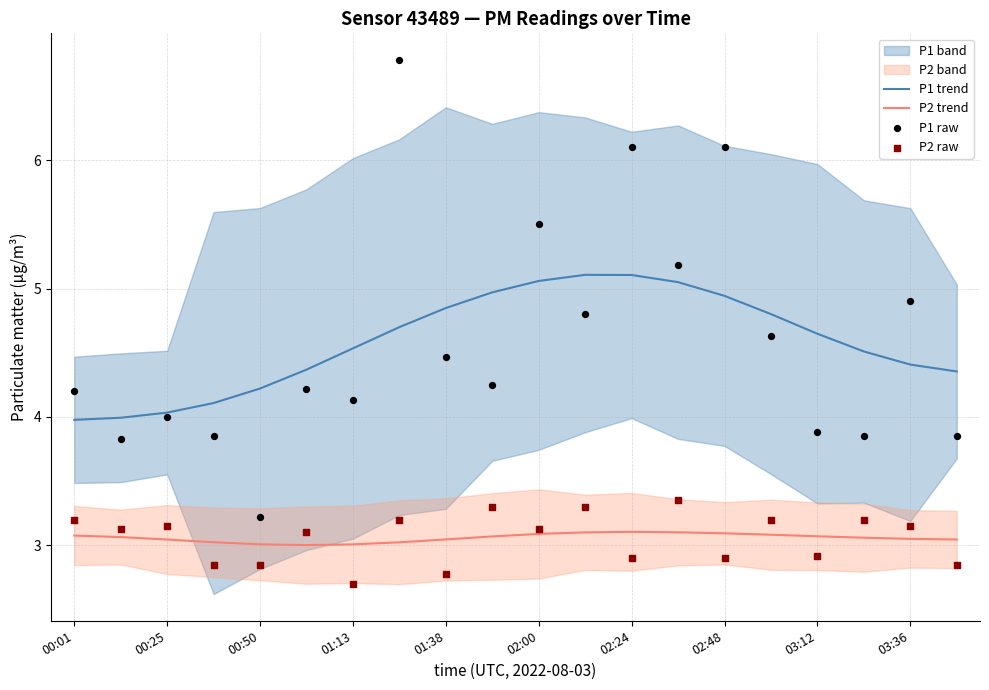

Which series has the widest spread of Y values?

P1 raw